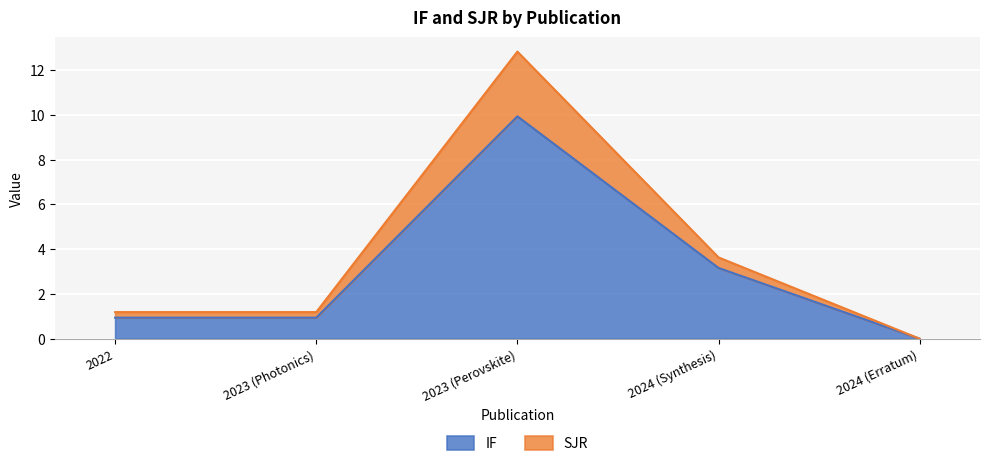

How many lines are shown in the chart?

2